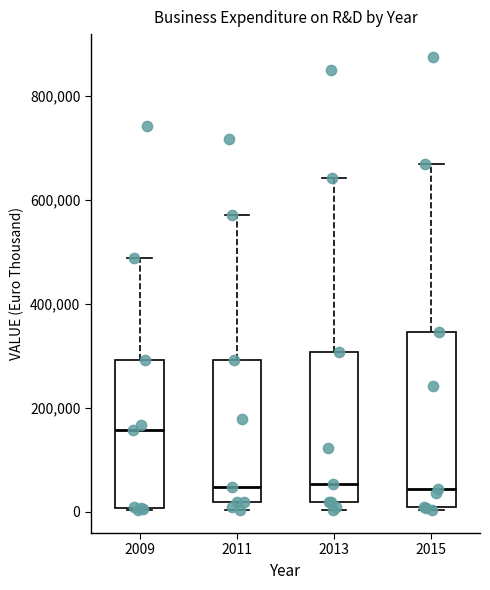

Which box is the tallest, from its lower edge to its upper edge?

2015